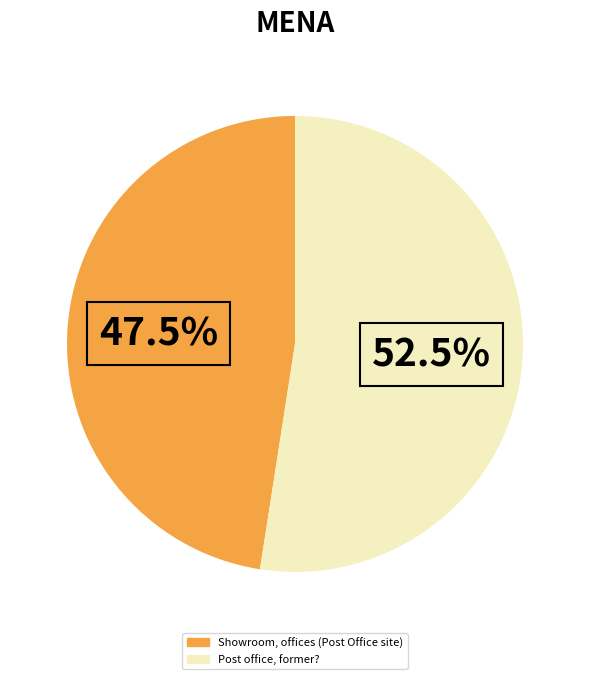

Between Showroom, offices (Post Office site) and Post office, former?, which is larger?

Post office, former?